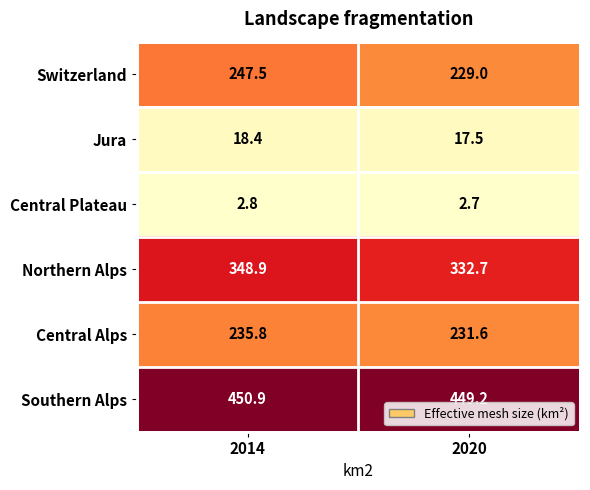

Between 2014 and 2020, which series saw the biggest shift?

Switzerland